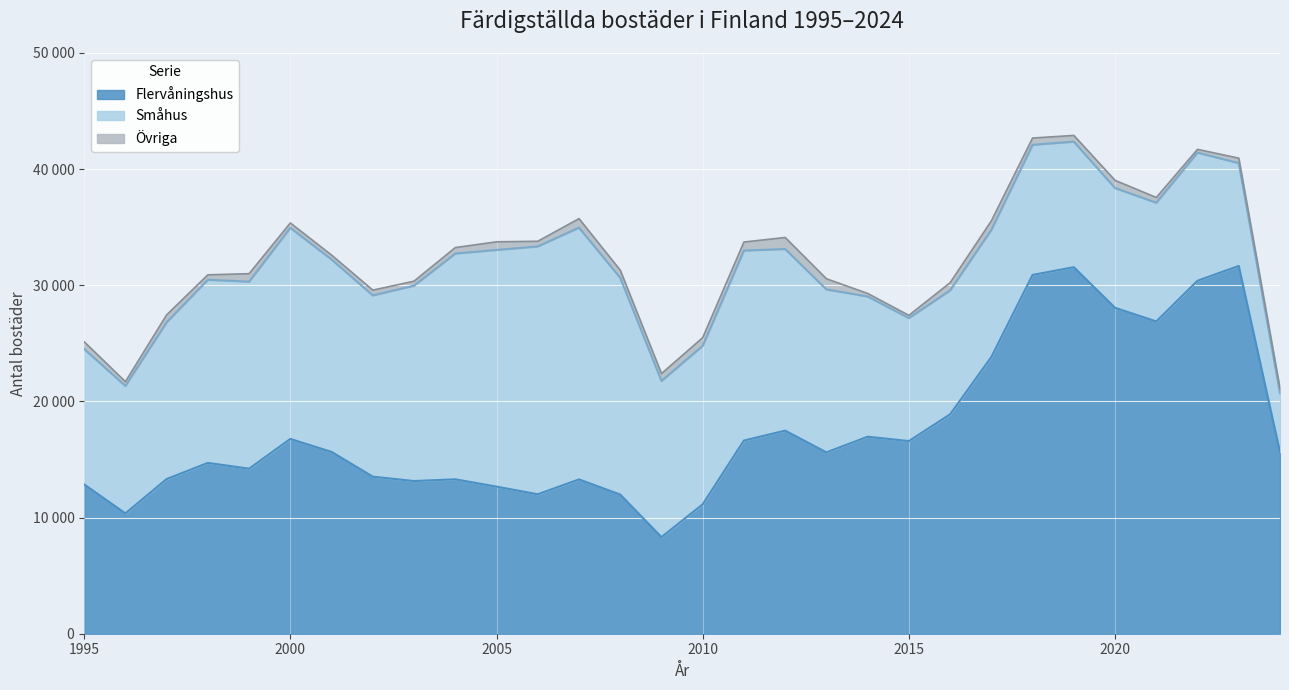

Reading left to right, what are all the values shown in this chart?

Flervåningshus: 1995=12856	1996=10361	1997=13318	1998=14708	1999=14211	2000=16772	2001=15655	2002=13523	2003=13146	2004=13296	2005=12665	2006=12007	2007=13287	2008=11981	2009=8320	2010=11140	2011=16635	2012=17486	2013=15614	2014=16962	2015=16588	2016=18890	2017=23825	2018=30893	2019=31559	2020=28062	2021=26887	2022=30392	2023=31667	2024=15632
Småhus: 1995=11657	1996=10975	1997=13494	1998=15768	1999=16102	2000=18174	2001=16565	2002=15606	2003=16819	2004=19436	2005=20377	2006=21337	2007=21676	2008=18661	2009=13445	2010=13646	2011=16355	2012=15636	2013=14028	2014=12073	2015=10586	2016=10670	2017=10951	2018=11205	2019=10806	2020=10306	2021=10222	2022=11031	2023=8849	2024=5076
Övriga: 1995=623	1996=366	1997=640	1998=425	1999=685	2000=420	2001=378	2002=454	2003=391	2004=514	2005=702	2006=445	2007=776	2008=658	2009=631	2010=704	2011=735	2012=994	2013=921	2014=263	2015=236	2016=663	2017=769	2018=582	2019=537	2020=667	2021=451	2022=281	2023=429	2024=397